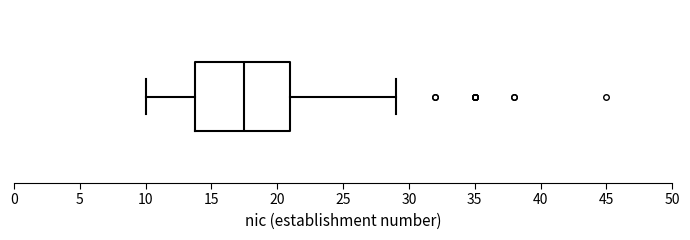

Read this box plot against the x-axis: the position of the median line, the range covered by the box, and the ends of both whiskers. The values are not printed on the chart, so give them approximately, as read against the axis.

median 17.5, box 14.0 to 21.0, whiskers 10.0 to 29.0